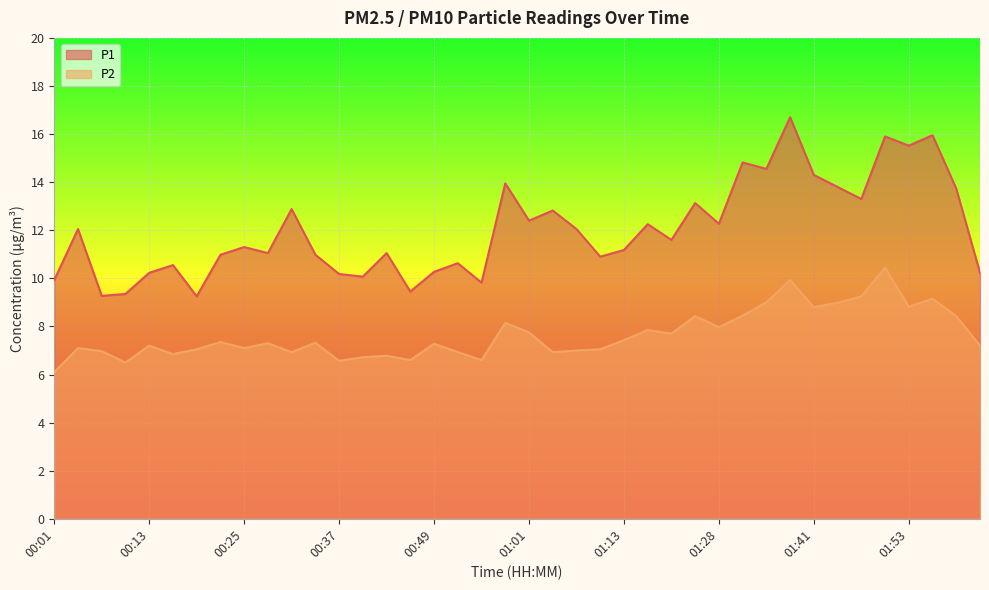

Read the P2 value at 00:34.

7.3